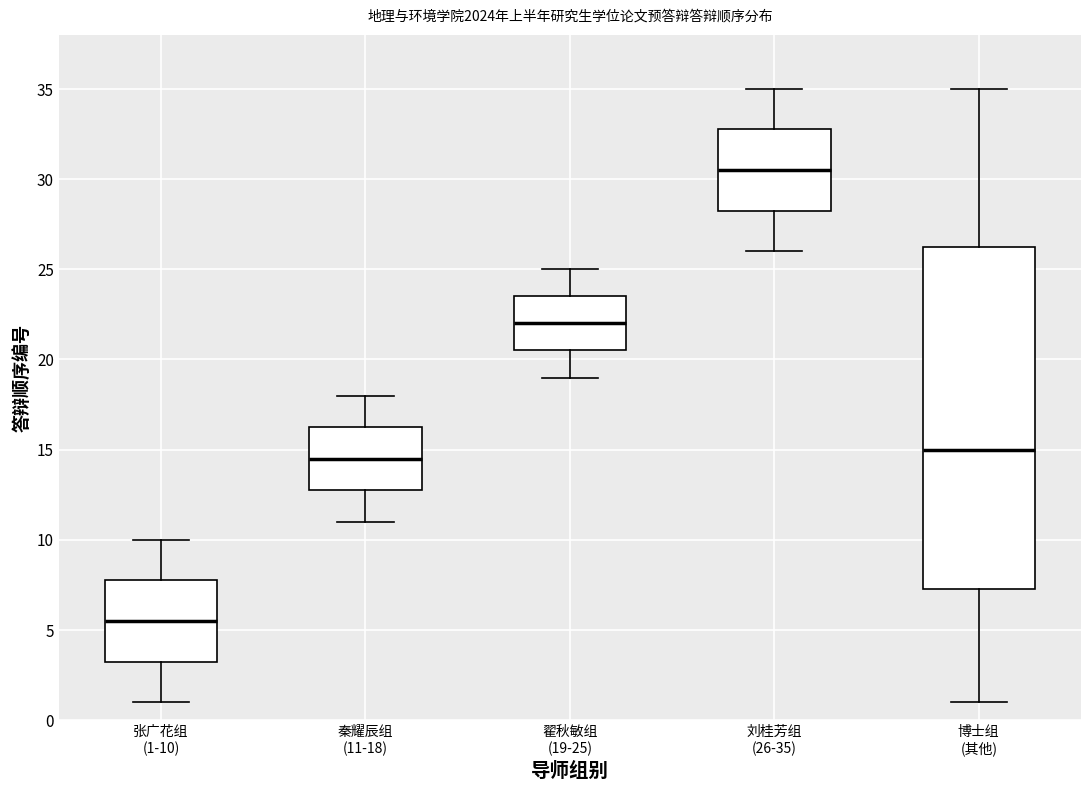

Where does the lower whisker of the box for 刘桂芳组 (26-35) end on the y-axis? The values are not printed on the chart, so give them approximately, as read against the axis.

26.0